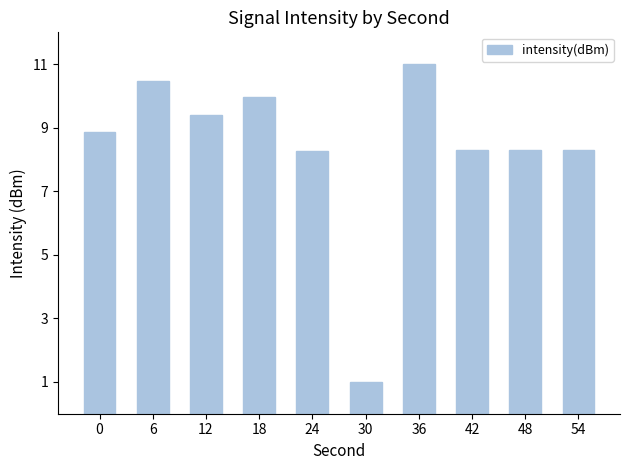

How many data points does each series have?

10